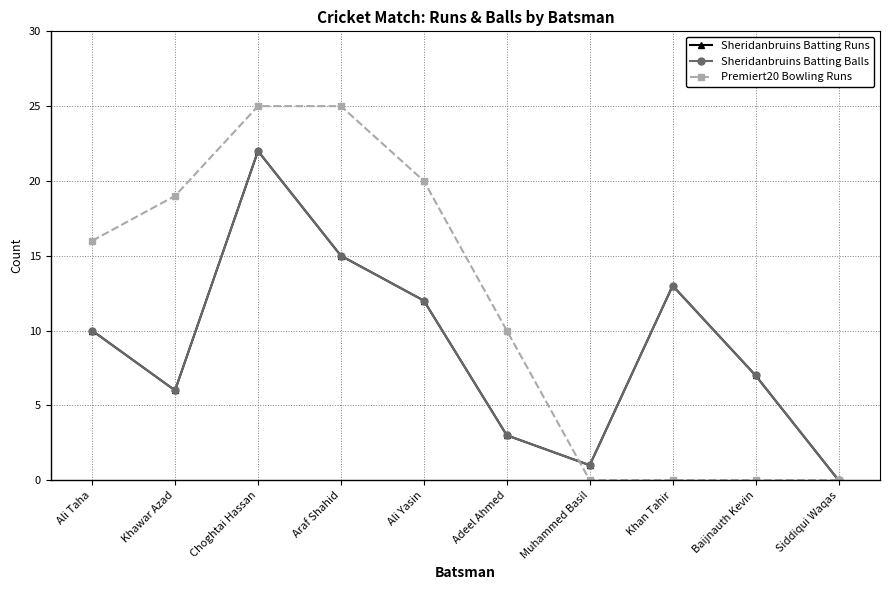

How many distinct data groups are displayed?

3